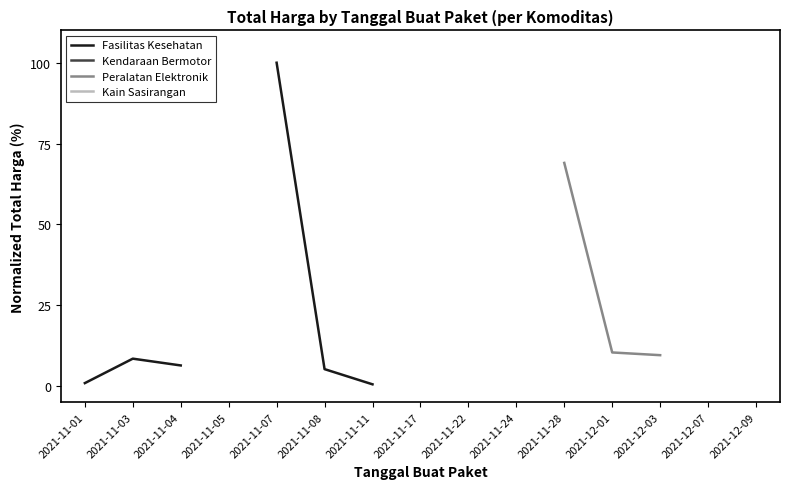

What is the label of the 2nd point from the left?

2021-11-03